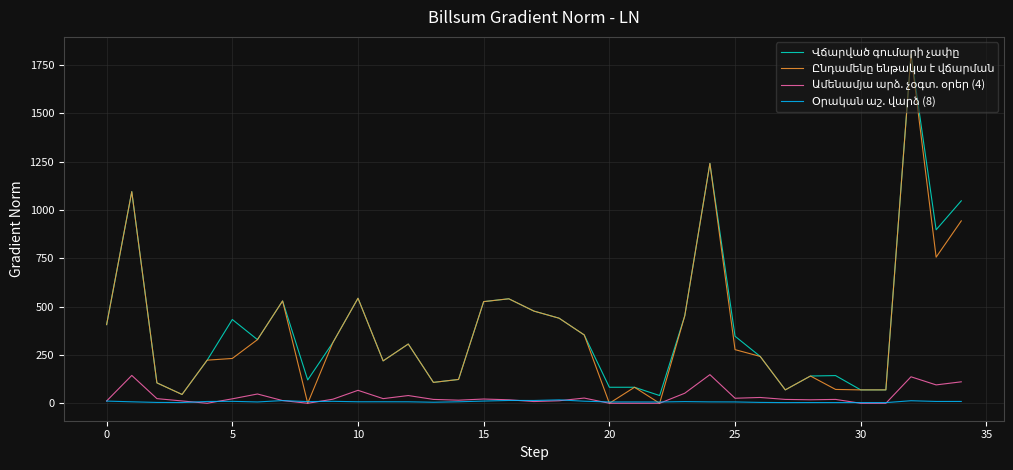

What is the maximum value shown in the chart?

1804.4